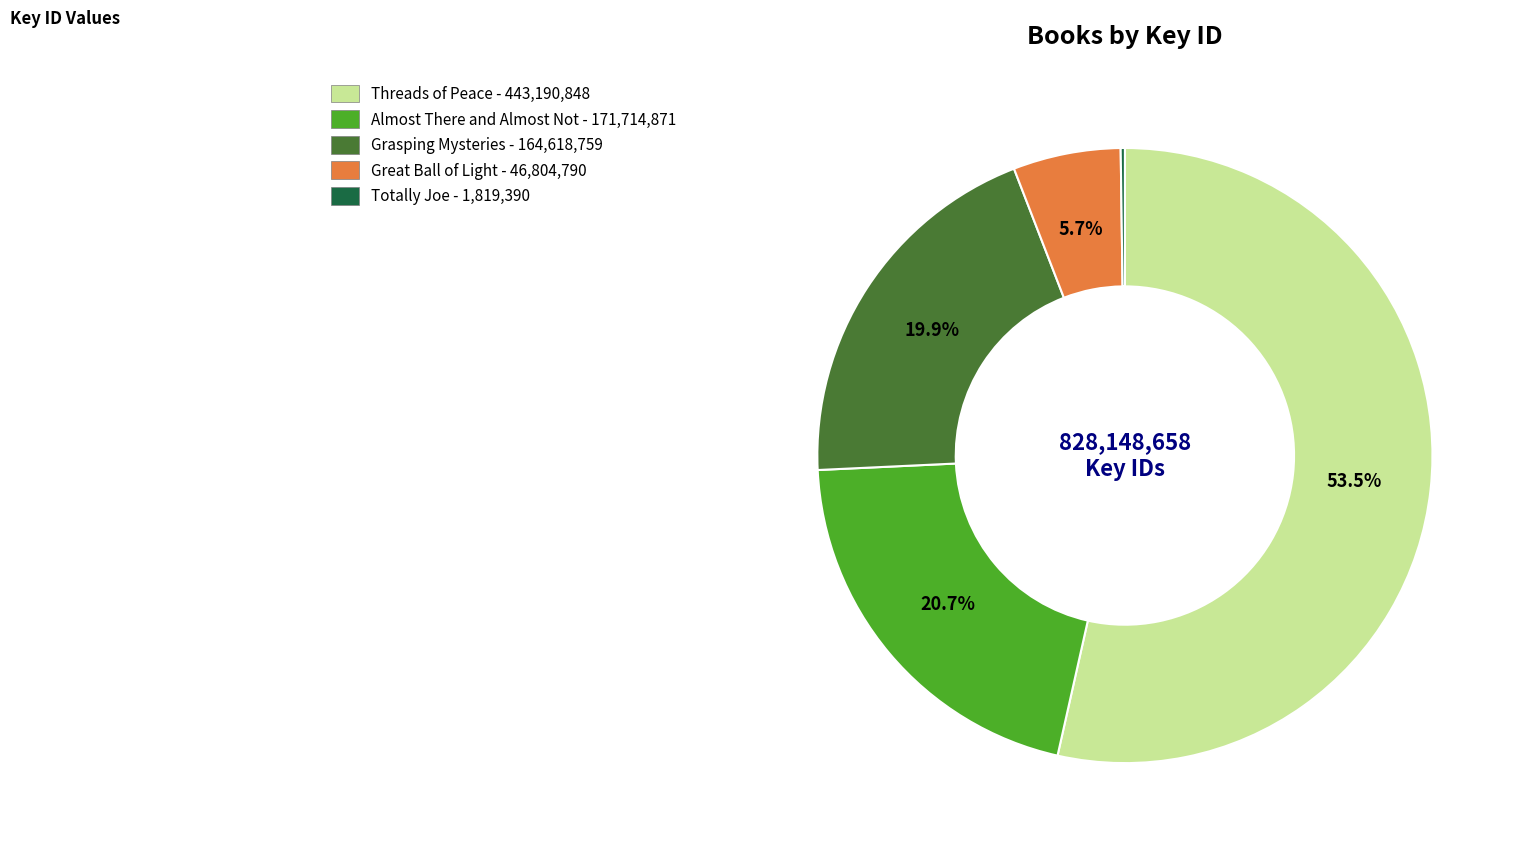

Does any single category account for the majority?

Yes